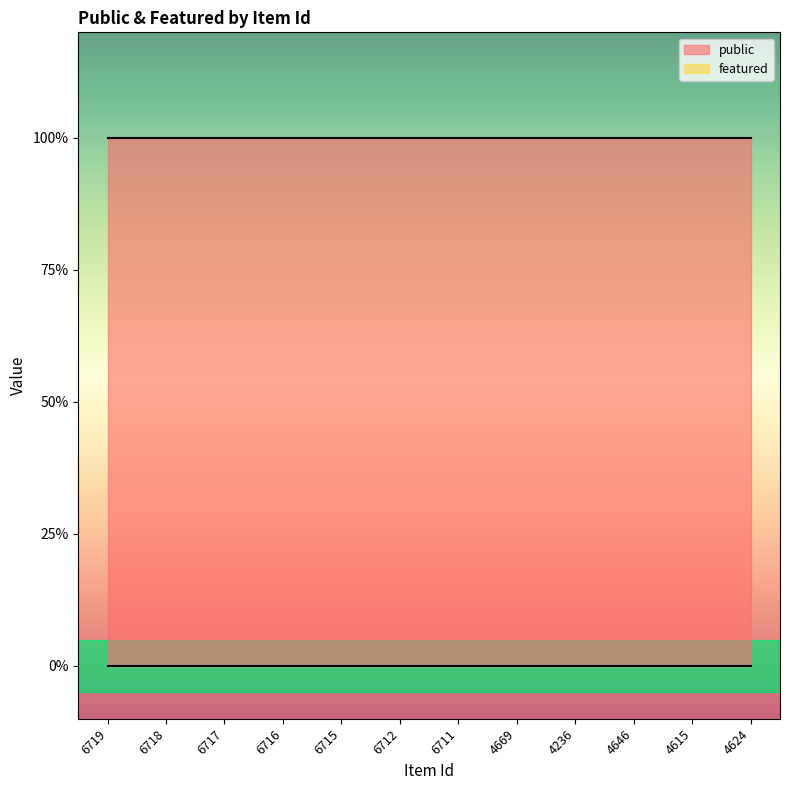

True or false: public and featured intersect in this chart.

False